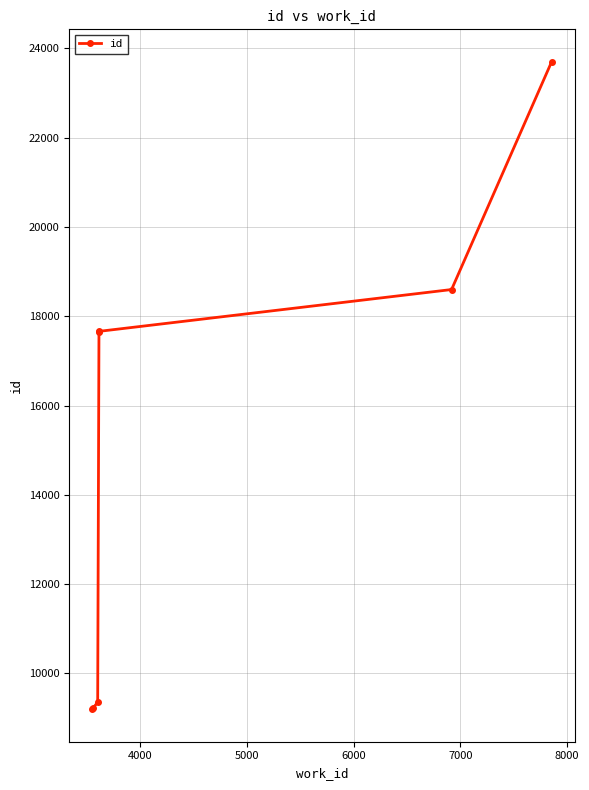

How many values exceed 17639?

3